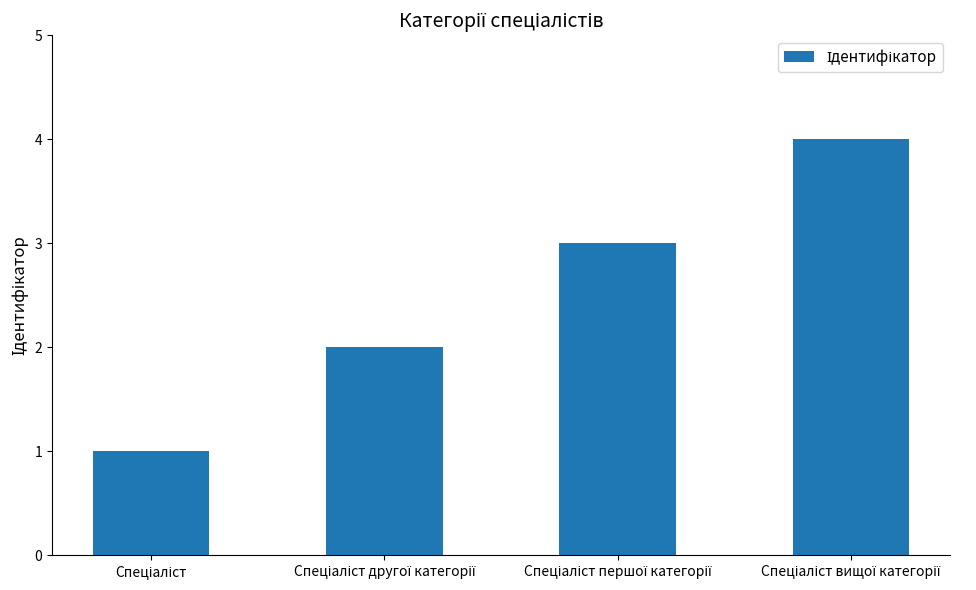

Count the number of categories in the chart.

4